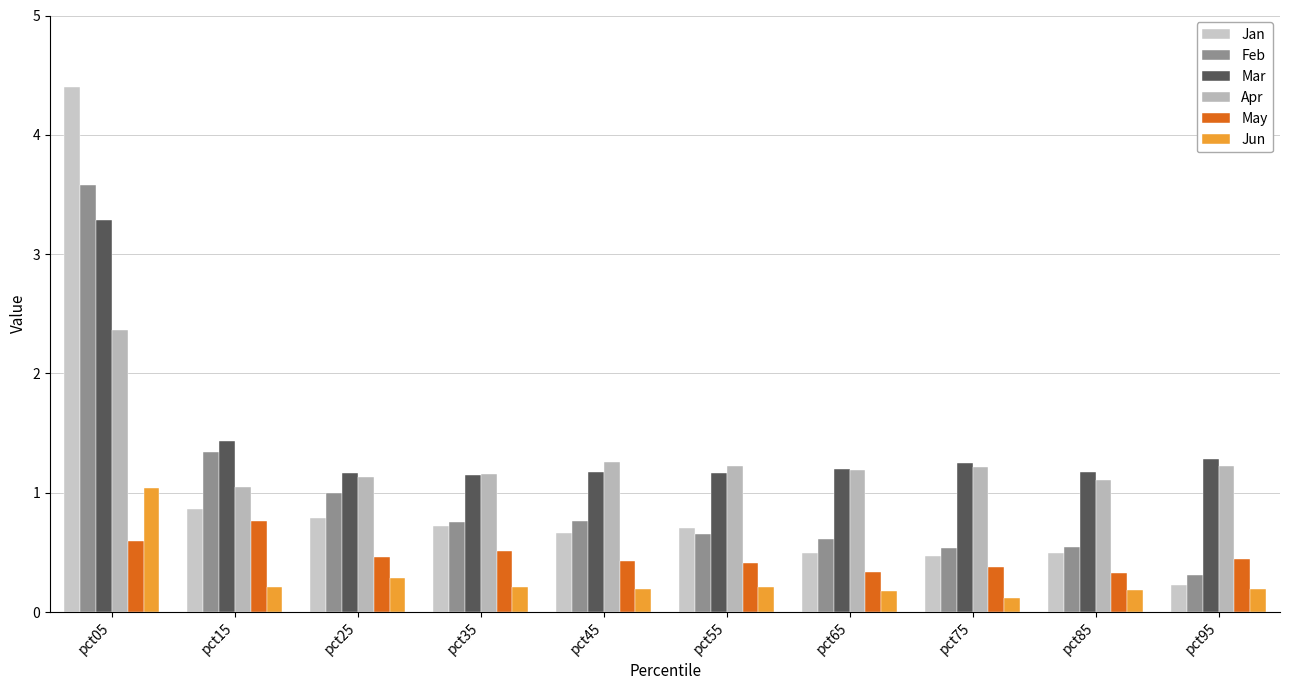

Which series has the largest range (max minus min)?

Jan